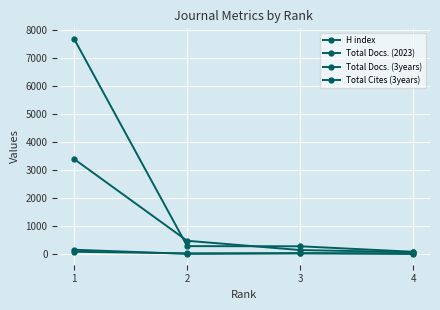

Count the number of categories in the chart.

4